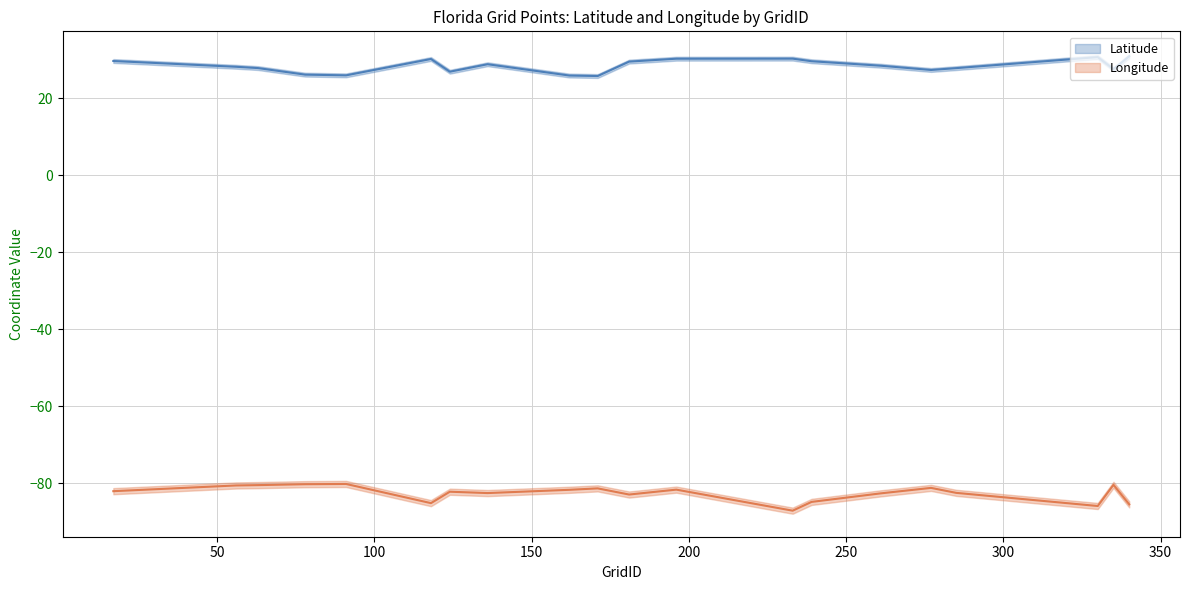

What is the minimum value shown in the chart?

-87.2